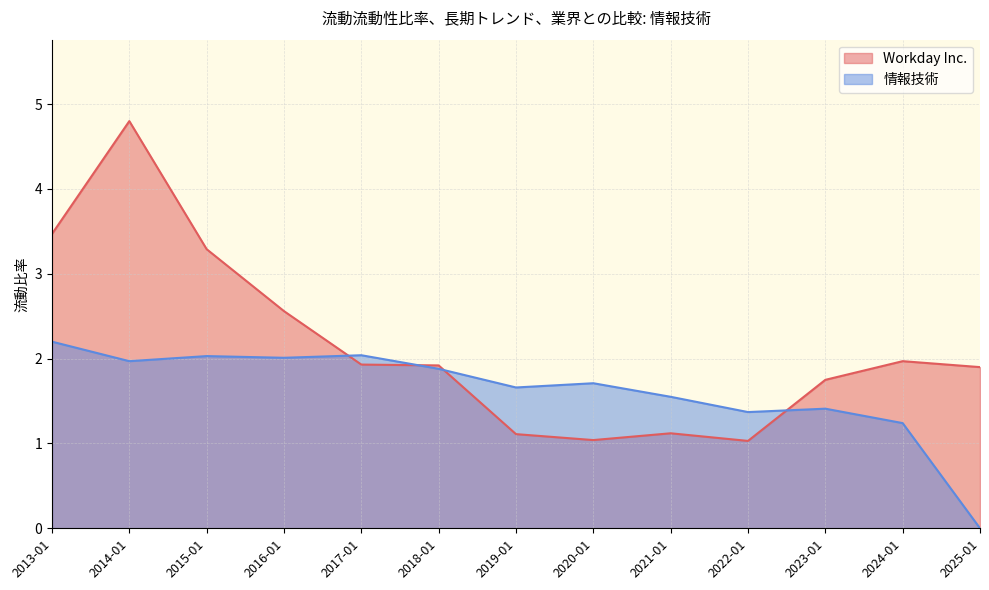

List the series in order of their overall mean, lowest first.

情報技術, Workday Inc.